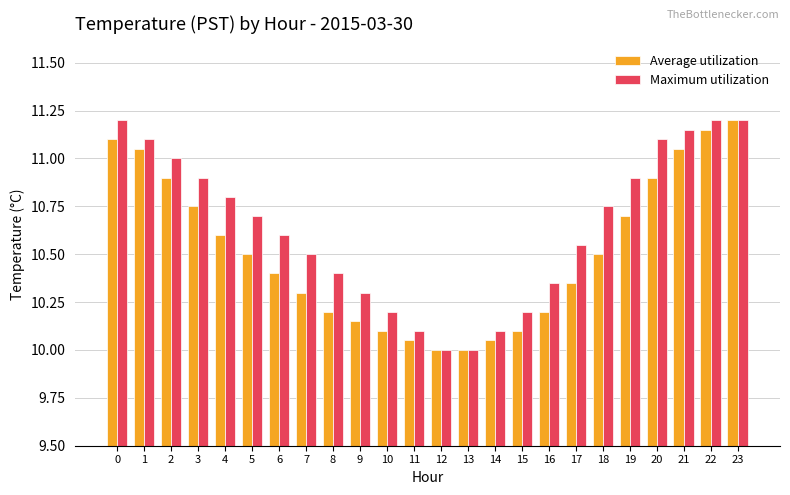

At which label does Average utilization reach its peak?

23